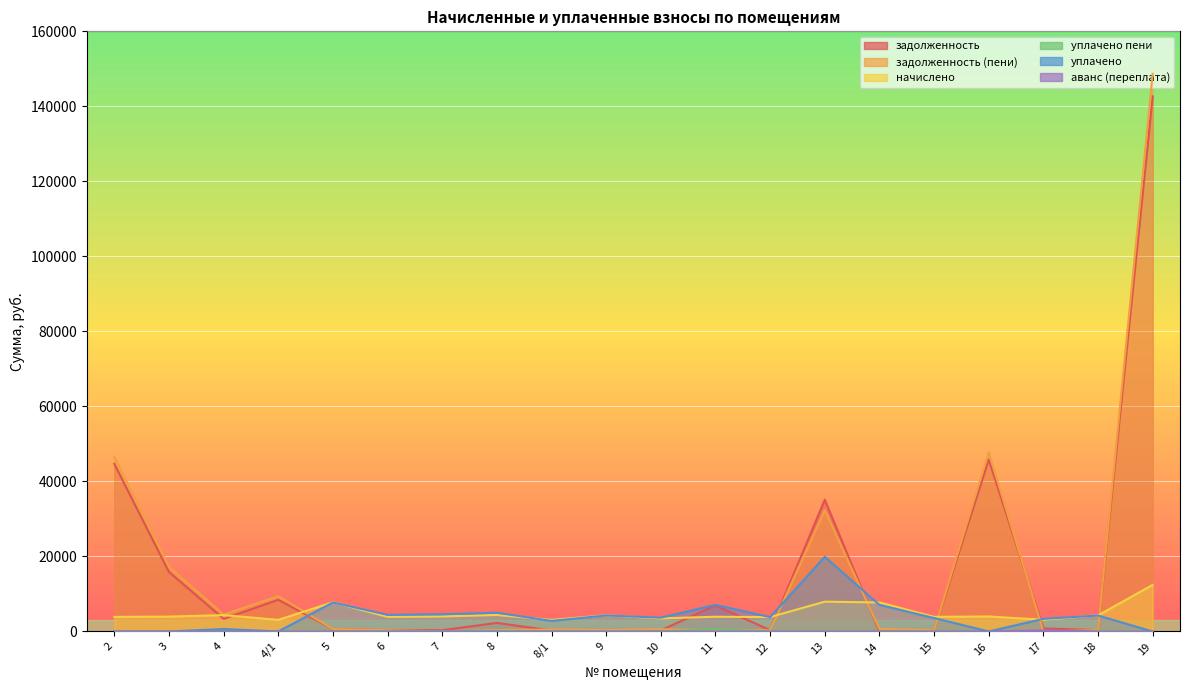

Read the начислено value at 15.

3900.4